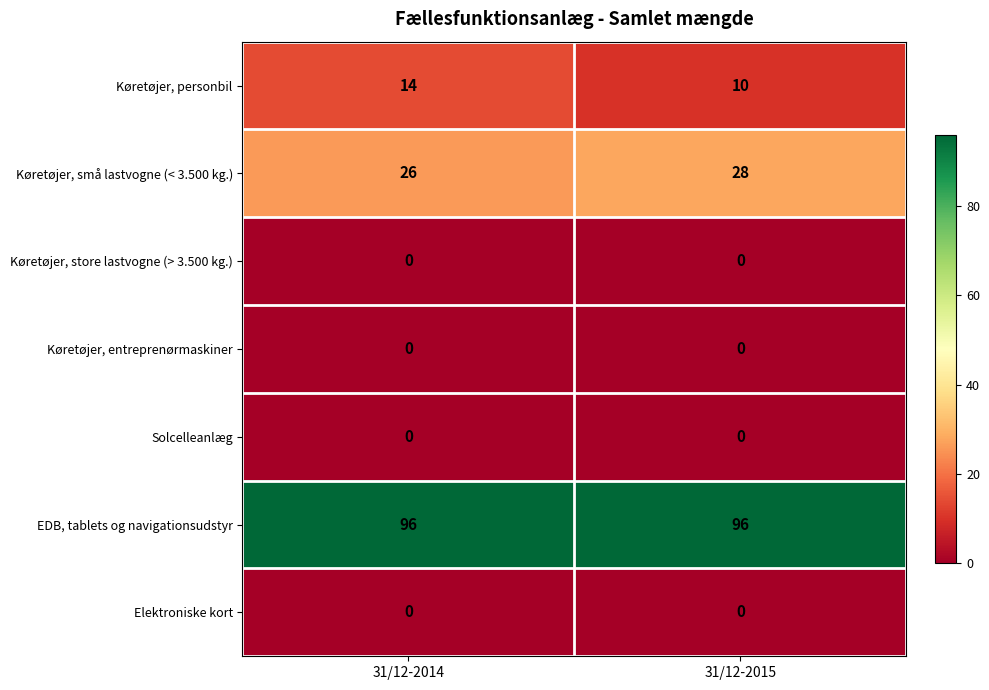

What is the maximum value for Køretøjer, små lastvogne (< 3.500 kg.)?

28